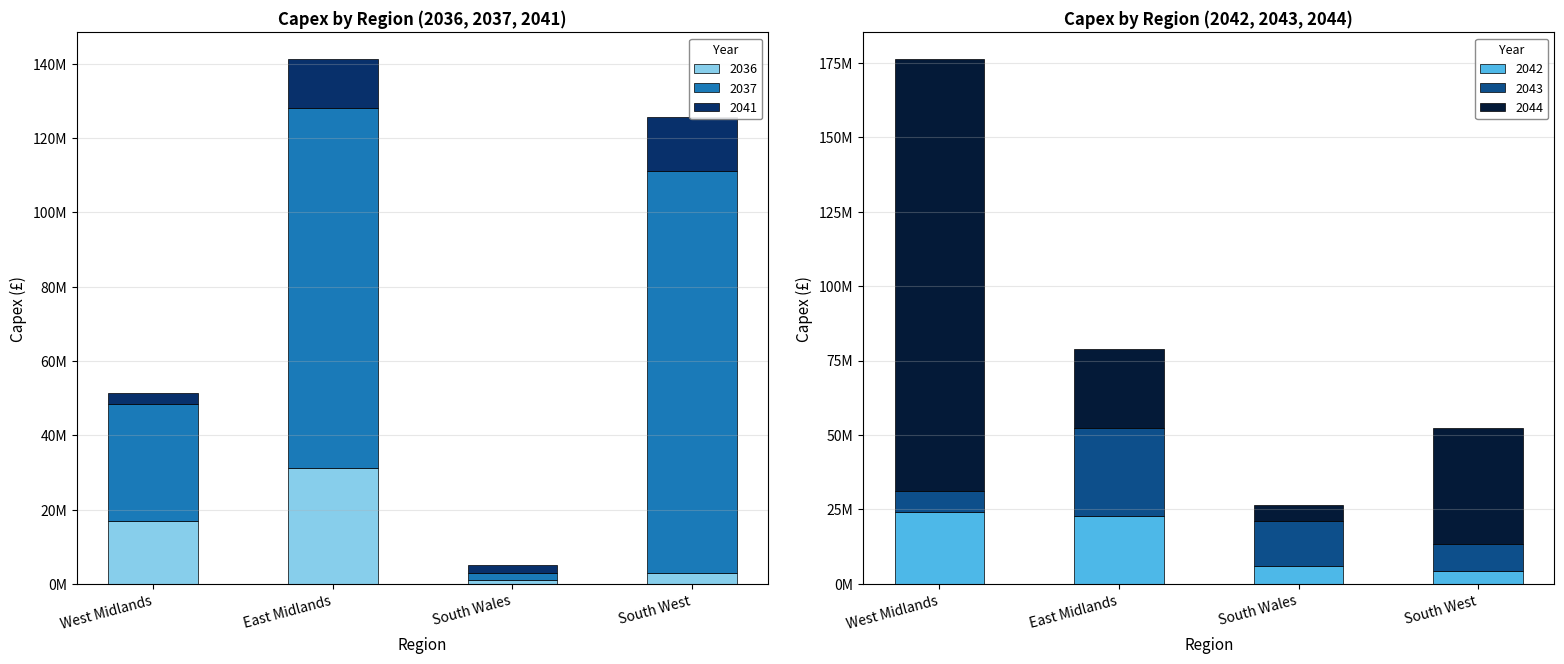

Which has a higher value, 2044 or 2041?

2044